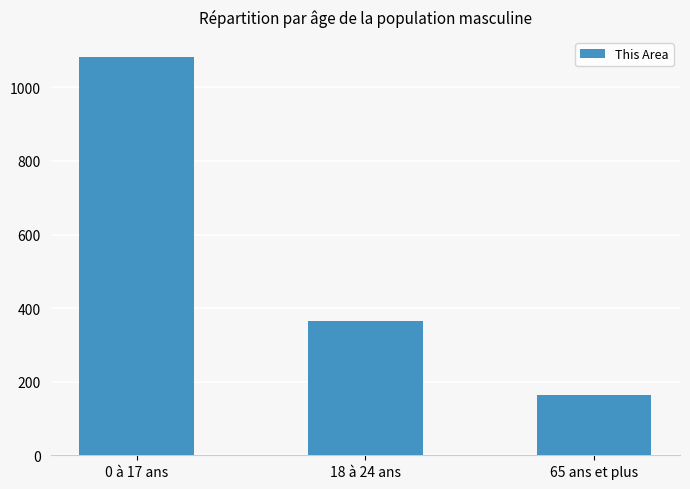

What is the difference between the maximum and minimum values?

919